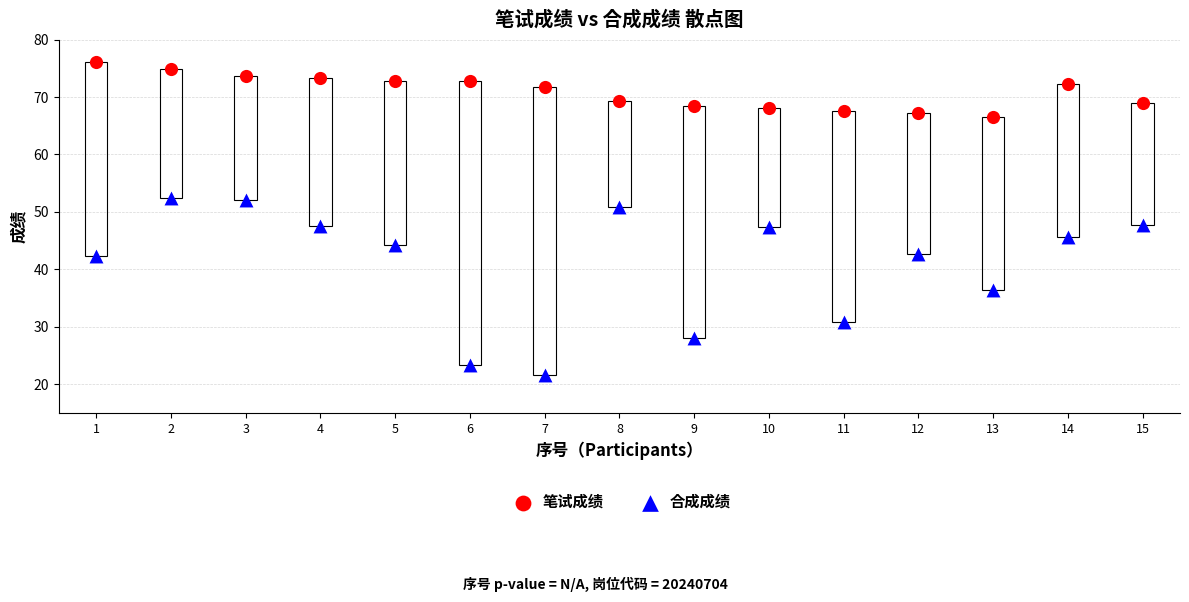

Which series reaches the maximum Y coordinate?

笔试成绩